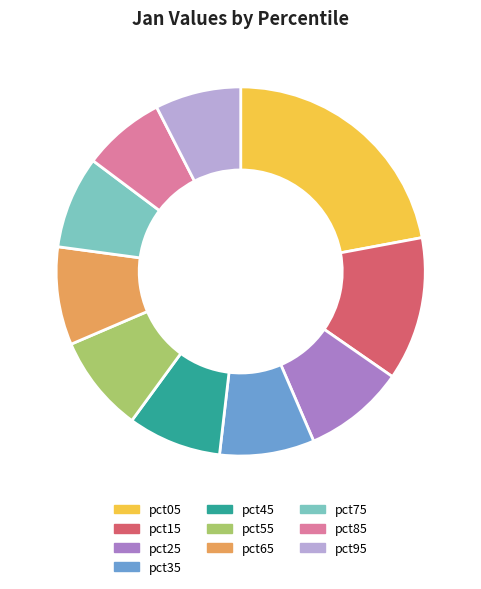

True or false: pct95 accounts for 20% of the total.

False